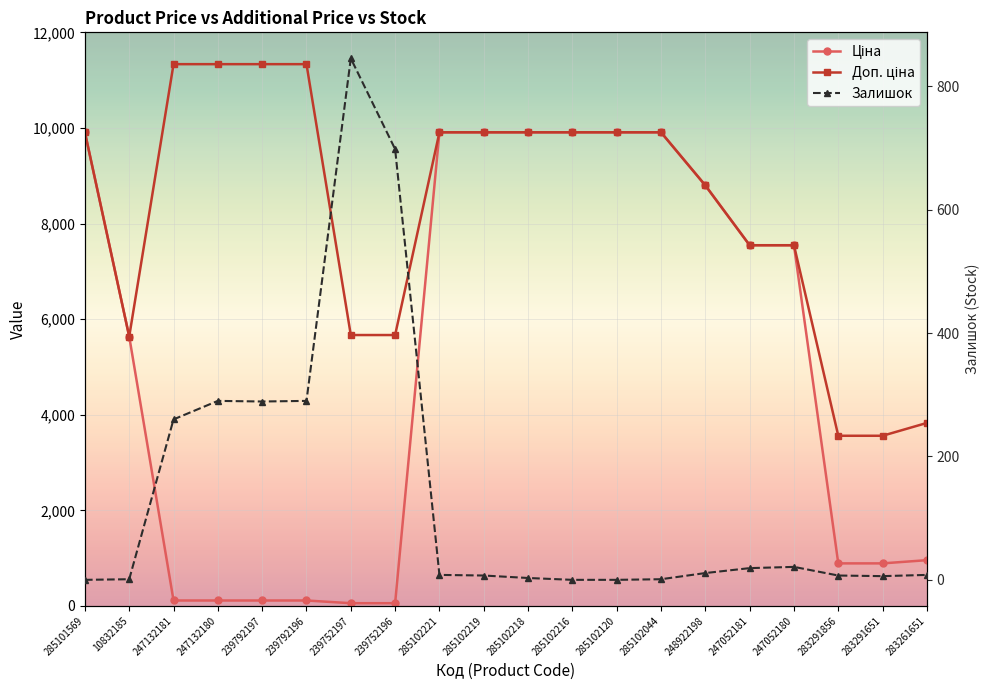

Is the value of Ціна at 247132181 greater than the value of Доп. ціна at 247052180?

No